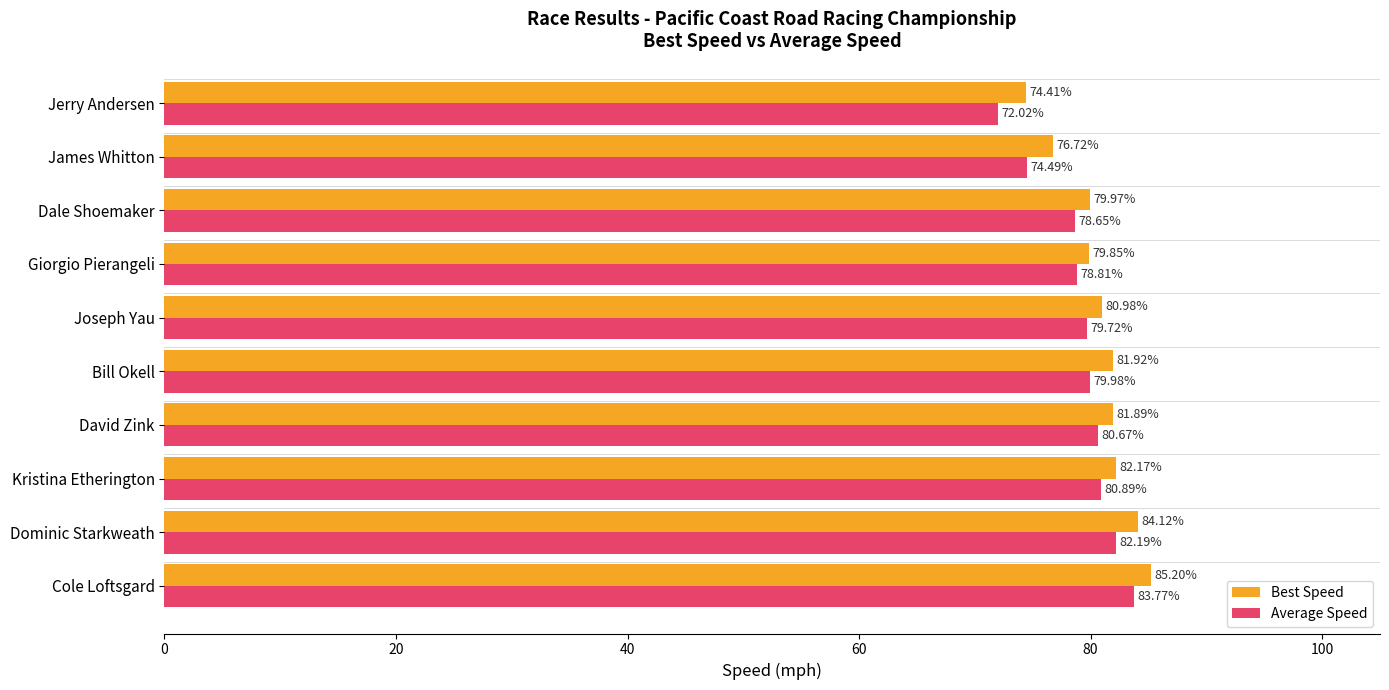

Which series has the widest spread of values?

Average Speed